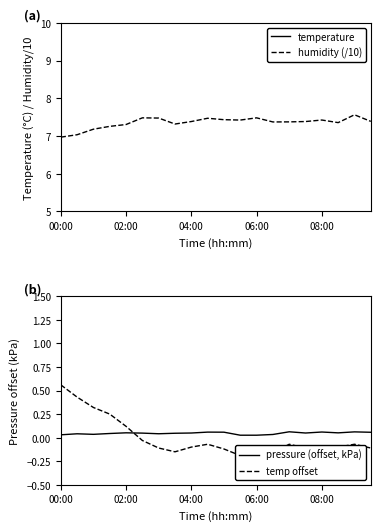

What is the approximate value of temp offset at 08:00?

-0.1